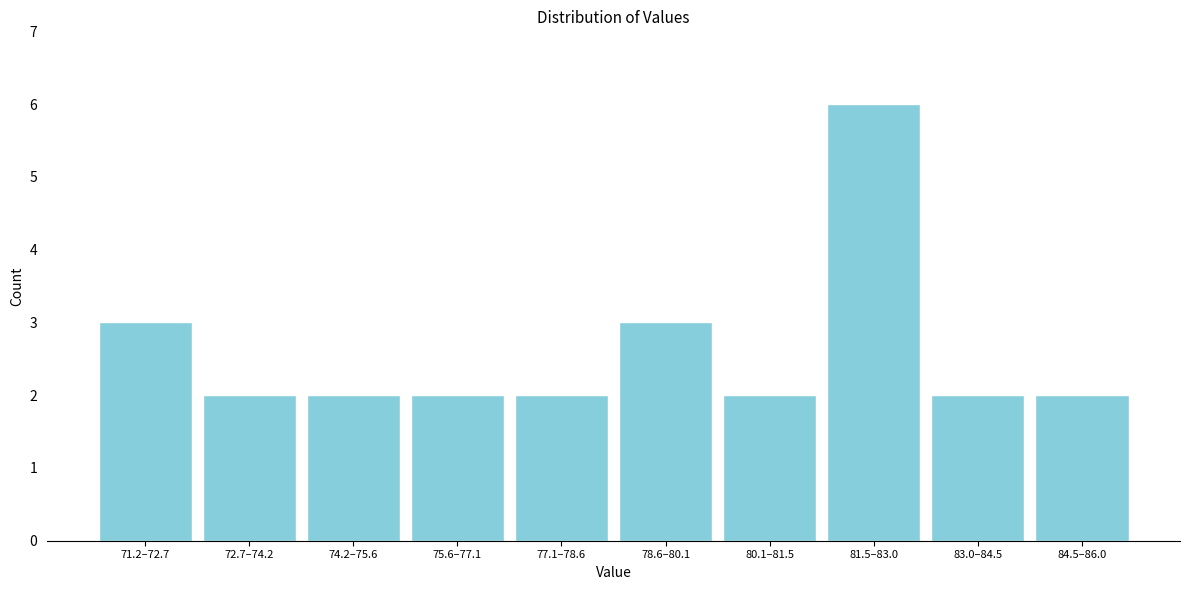

Reading left to right, what are all the values shown in this chart?

71.2–72.7=3	72.7–74.2=2	74.2–75.6=2	75.6–77.1=2	77.1–78.6=2	78.6–80.1=3	80.1–81.5=2	81.5–83.0=6	83.0–84.5=2	84.5–86.0=2